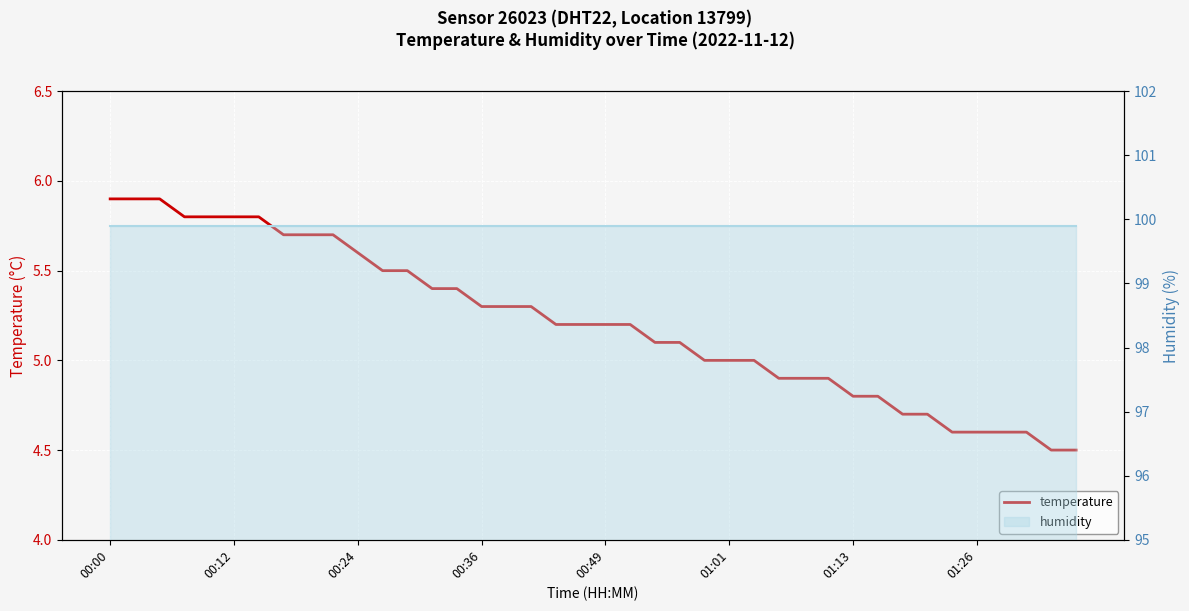

True or false: the data shows 5.1 at 23.

True